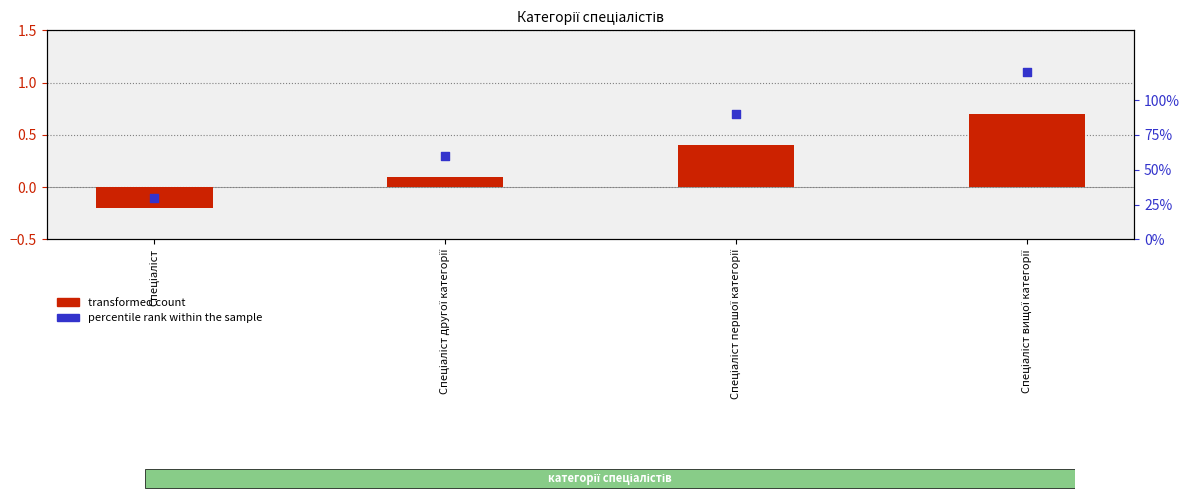

At which category is the sum across all series the highest?

Спеціаліст вищої категорії